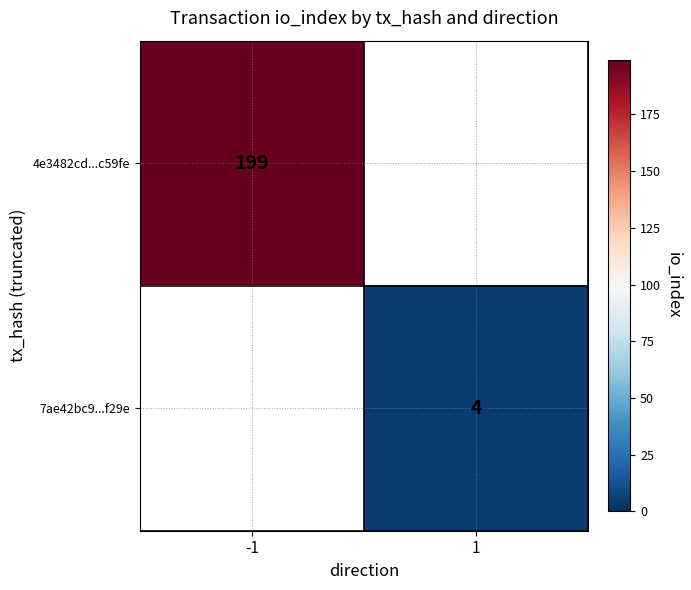

True or false: 7ae42bc9...f29e has a value of 6 at 1.

False